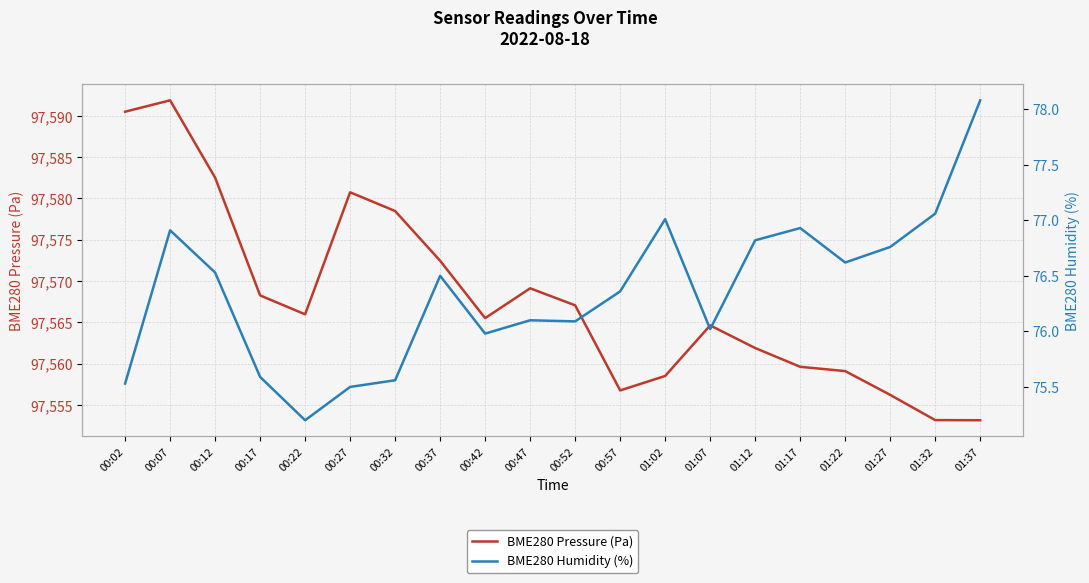

Which series has the widest spread of values?

BME280 Pressure (Pa)